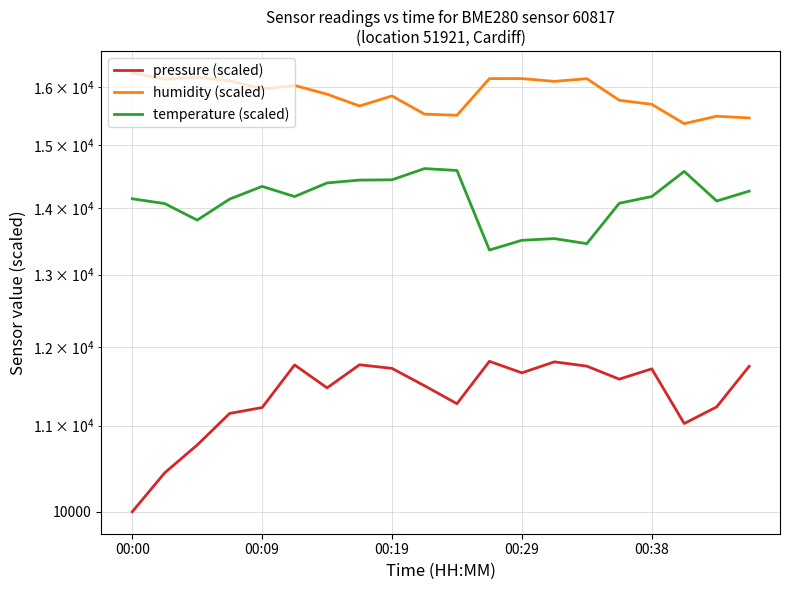

Reading left to right, what are all the values shown in this chart?

pressure (scaled): 10000.0	10441.0	10767.0	11150.0	11223.0	11765.0	11470.0	11767.0	11720.0	11497.0	11271.0	11812.0	11662.0	11805.0	11749.0	11581.0	11714.0	11026.0	11231.0	11747.0
humidity (scaled): 16254.0	16139.0	16176.0	16113.0	15966.0	16030.0	15875.0	15669.0	15844.0	15529.0	15509.0	16151.0	16152.0	16102.0	16150.0	15769.0	15698.0	15366.0	15493.0	15463.0
temperature (scaled): 14140.0	14065.0	13810.0	14135.0	14335.0	14175.0	14390.0	14435.0	14440.0	14620.0	14590.0	13360.0	13505.0	13530.0	13455.0	14070.0	14175.0	14575.0	14105.0	14260.0